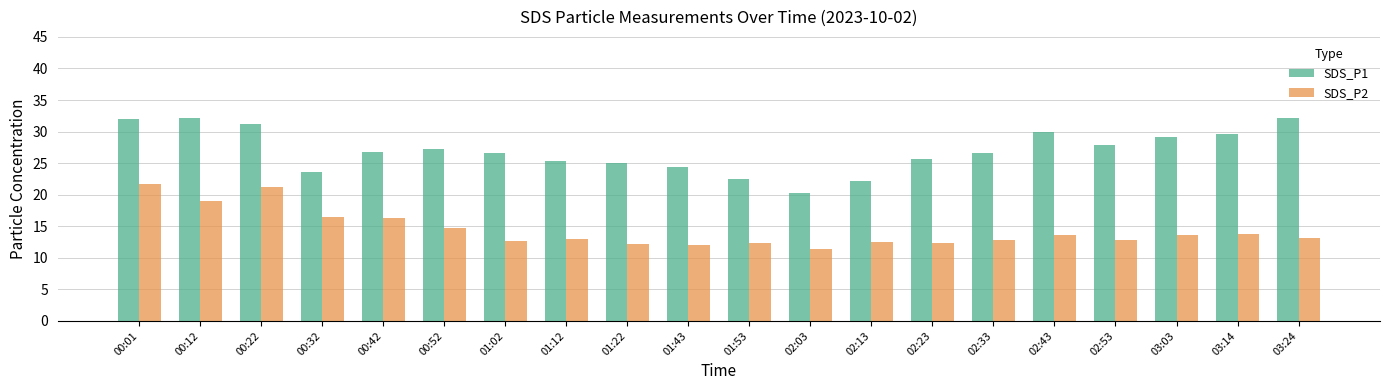

Rank the series by their maximum value, from lowest to highest.

SDS_P2, SDS_P1